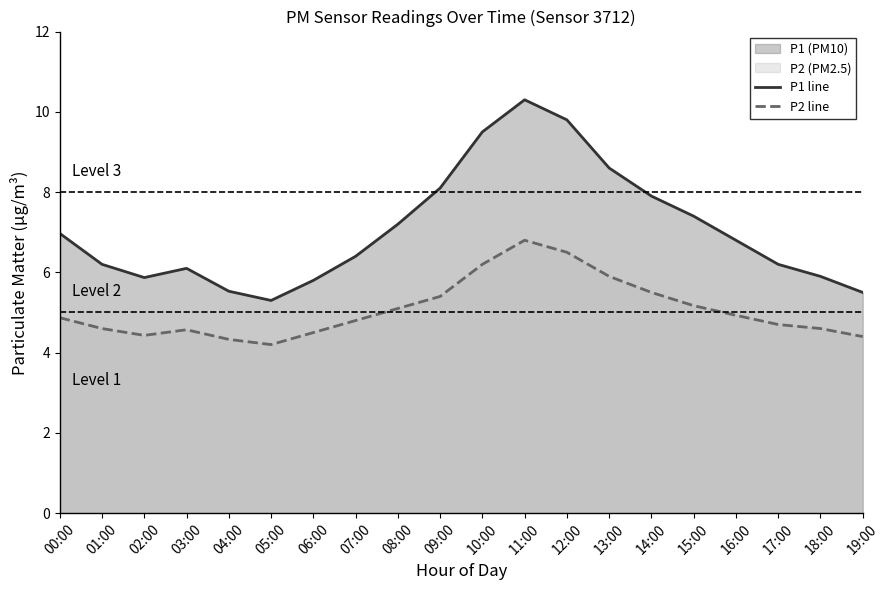

The value of P1 line at 03:00 is 6.1. True or false?

True